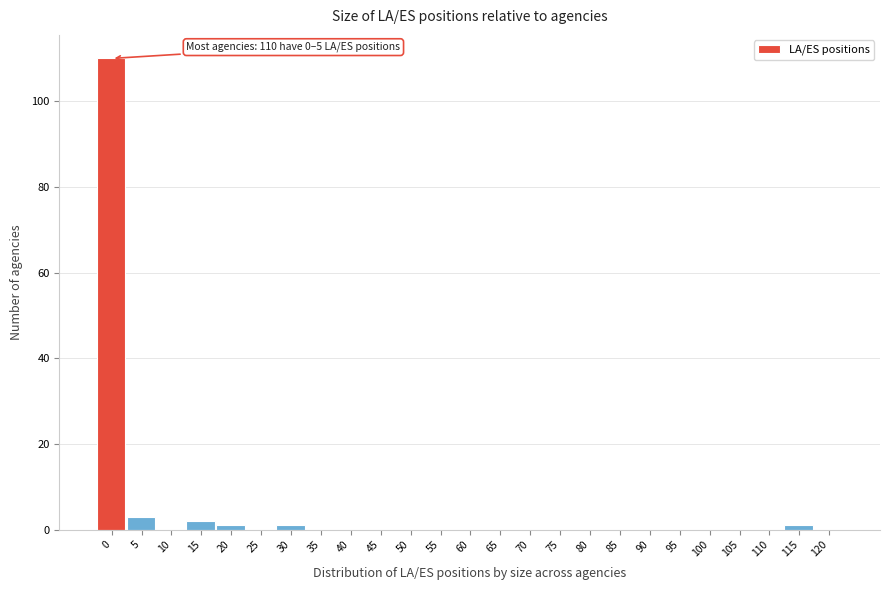

Reading right to left, transcribe all the data shown in this chart.

120=0	115=1	110=0	105=0	100=0	95=0	90=0	85=0	80=0	75=0	70=0	65=0	60=0	55=0	50=0	45=0	40=0	35=0	30=1	25=0	20=1	15=2	10=0	5=3	0=110